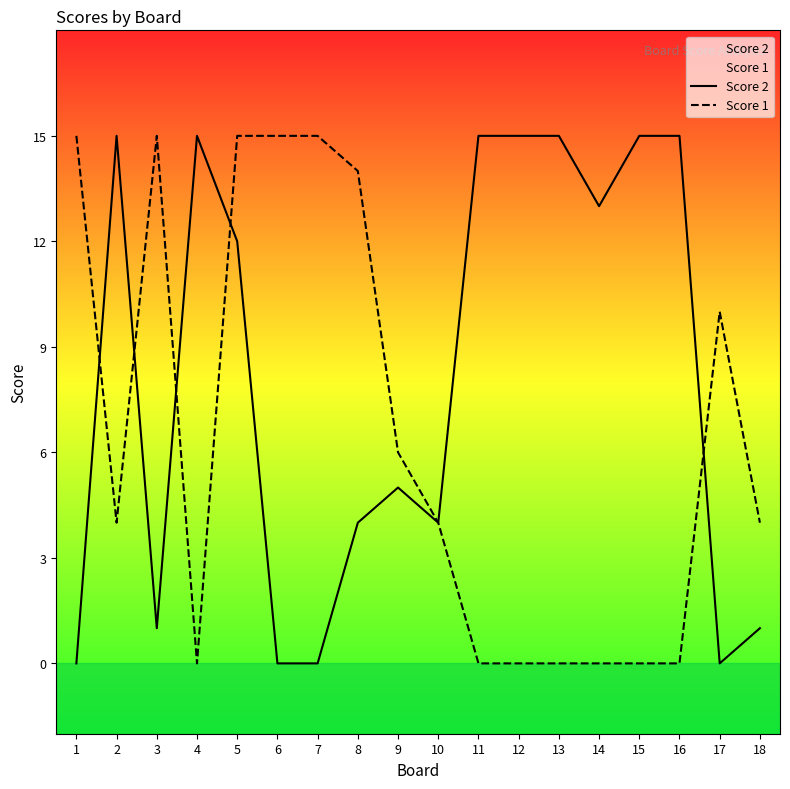

True or false: Score 2 and Score 1 cross at least once.

True